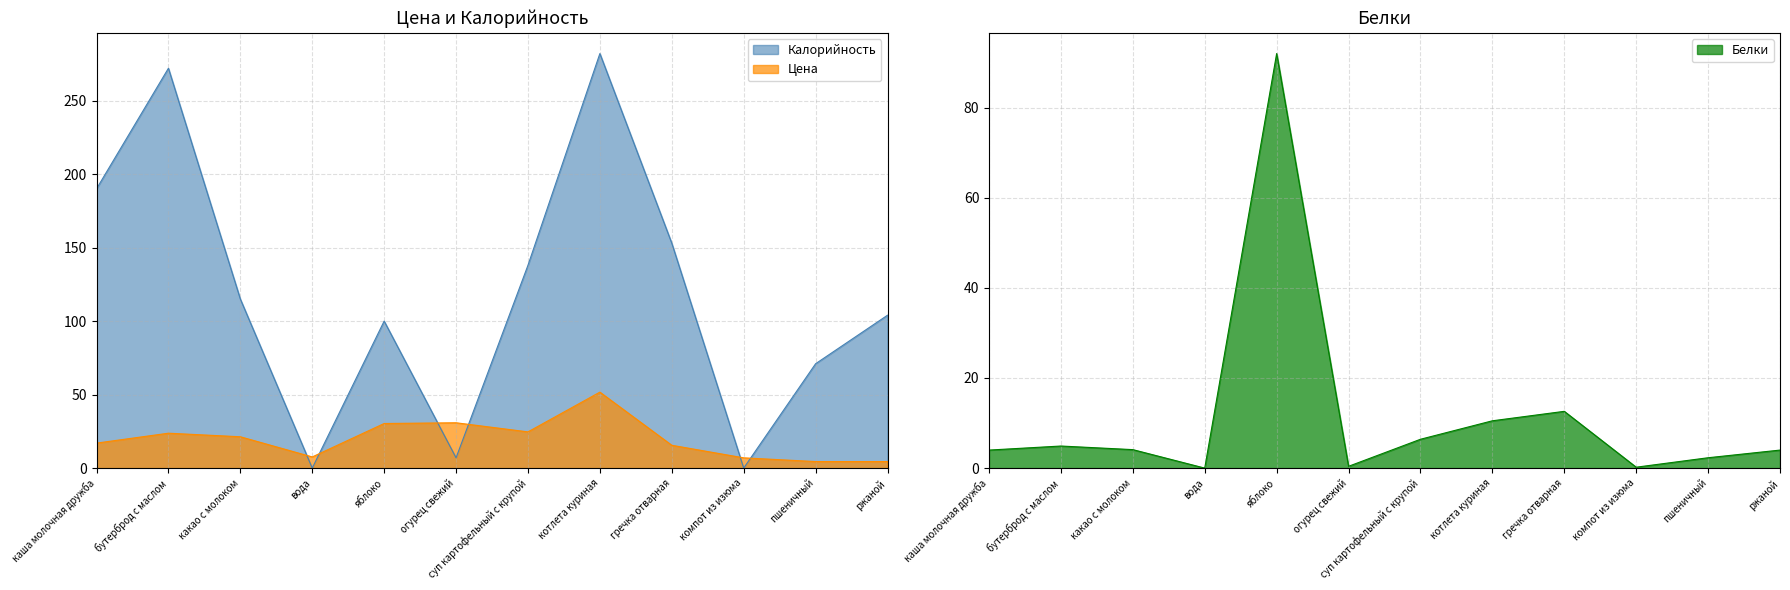

The Цена series shows 9.6 at бутерброд с маслом. True or false?

False